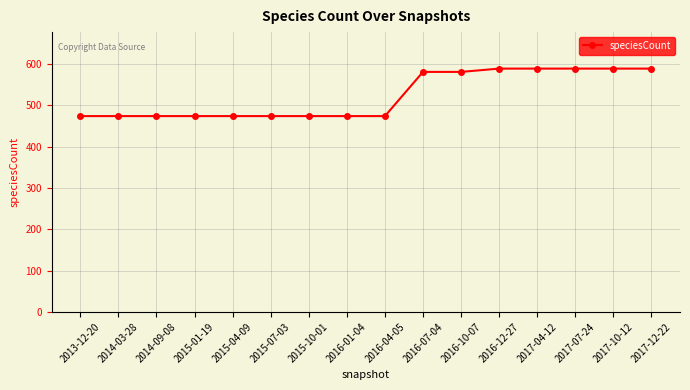

What is the smallest value displayed?

474